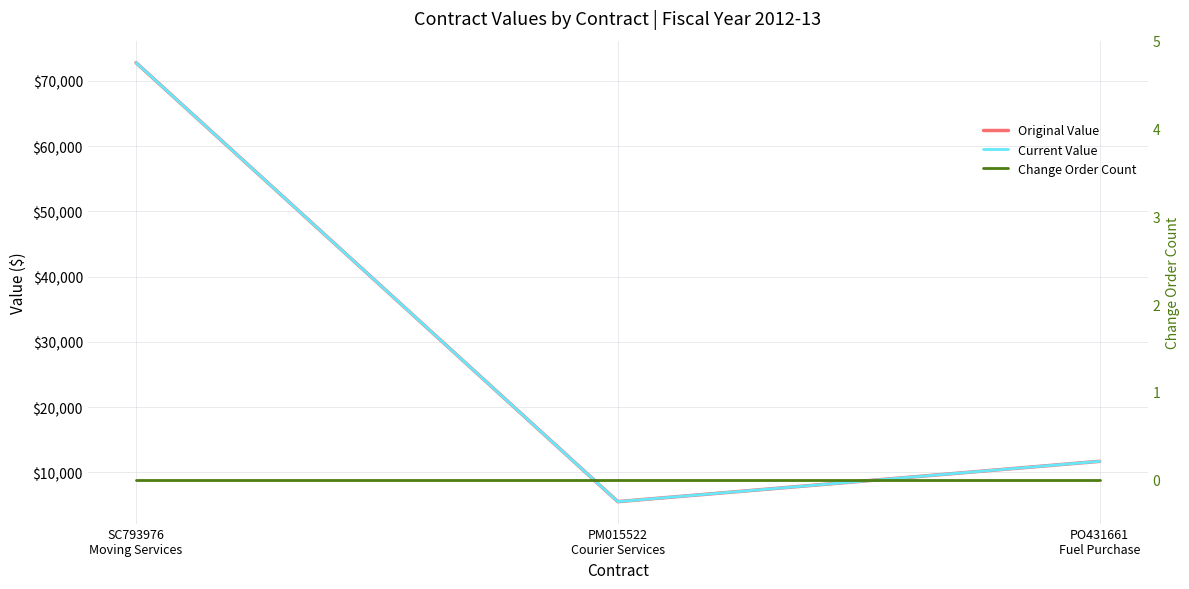

Reading right to left, what are all the values shown in this chart?

Original Value: 11681.2	5500.0	72800.0
Current Value: 11681.2	5500.0	72800.0
Change Order Count: 0.0	0.0	0.0